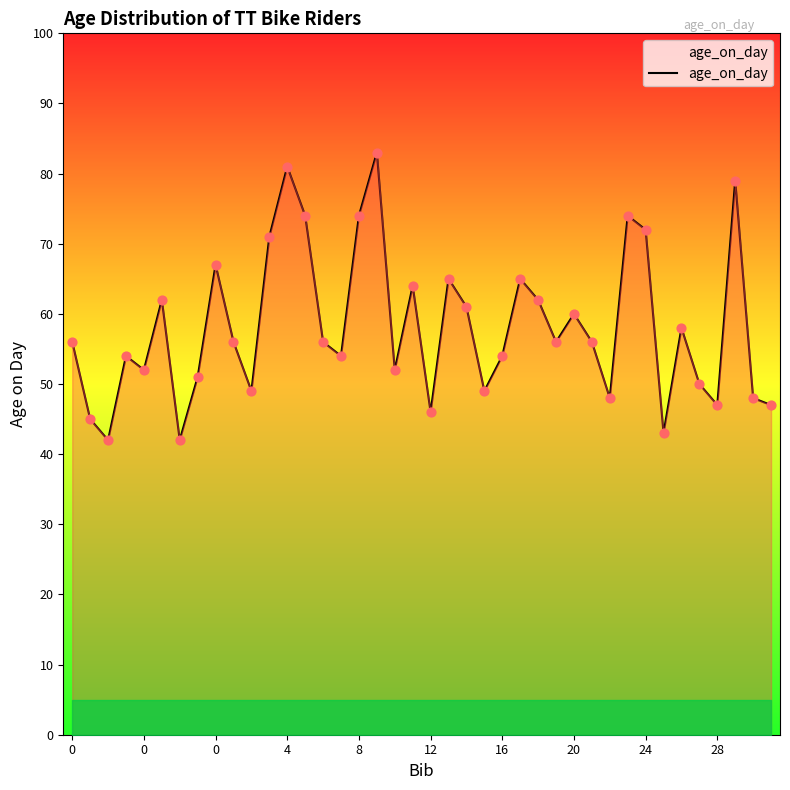

What is the maximum value shown in the chart?

83